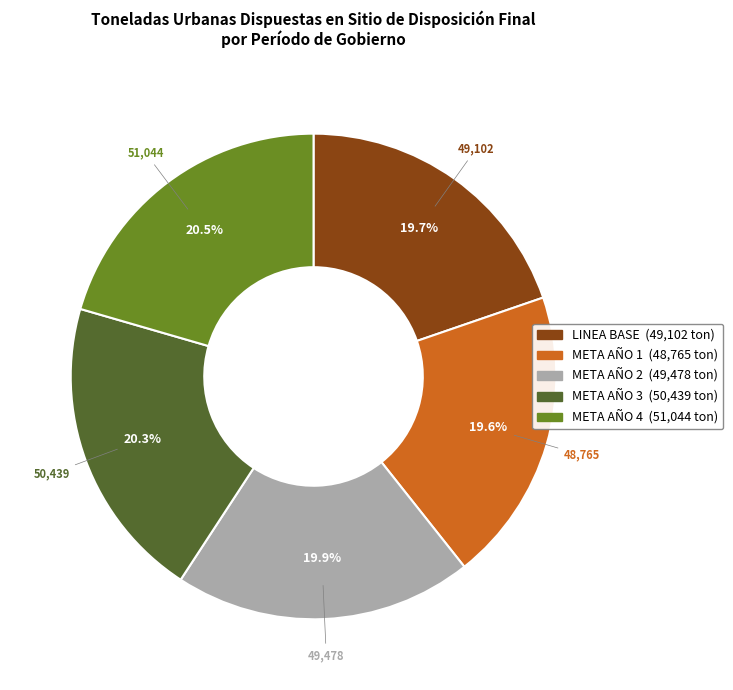

To the nearest percent, what is the average slice percentage?

20%